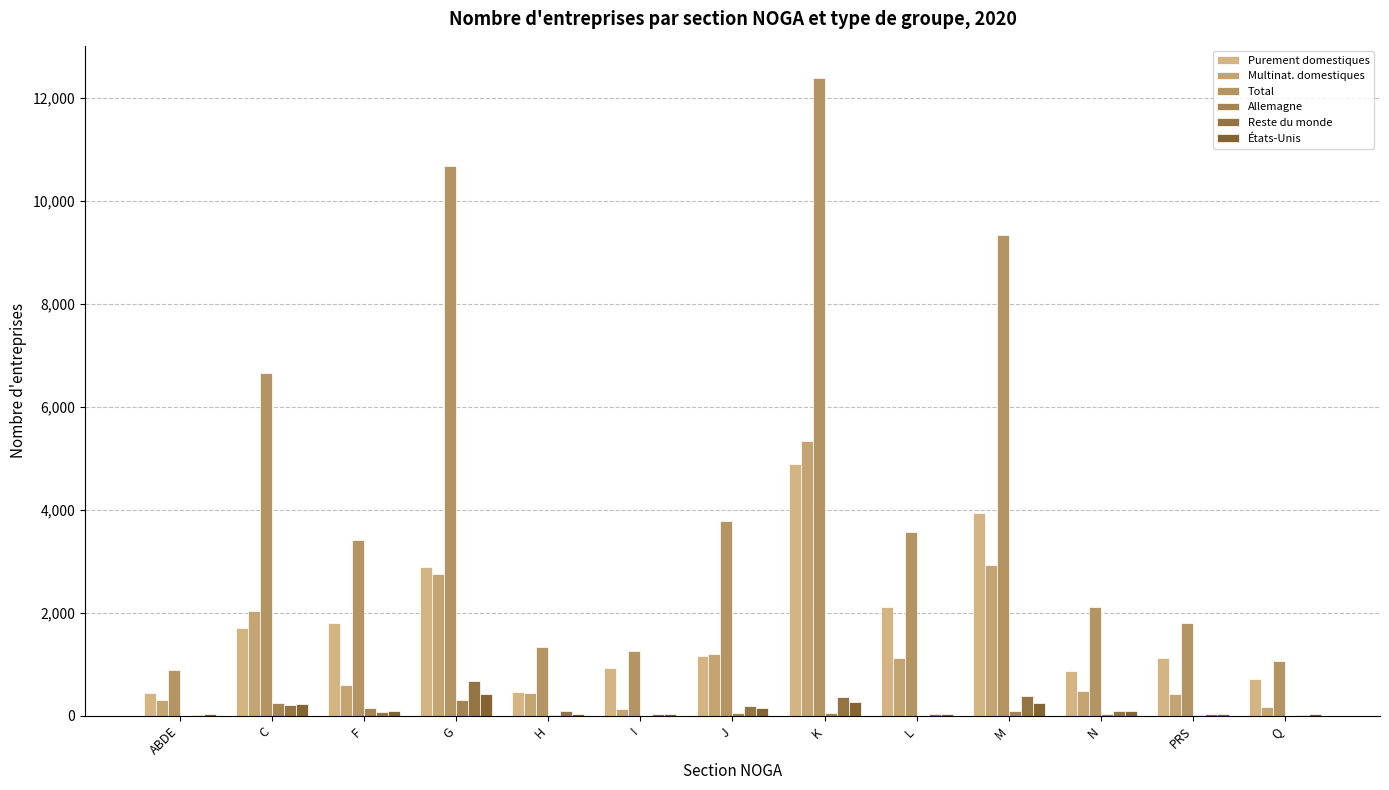

What is the difference between the second highest and second lowest values in the Reste du monde series?

360